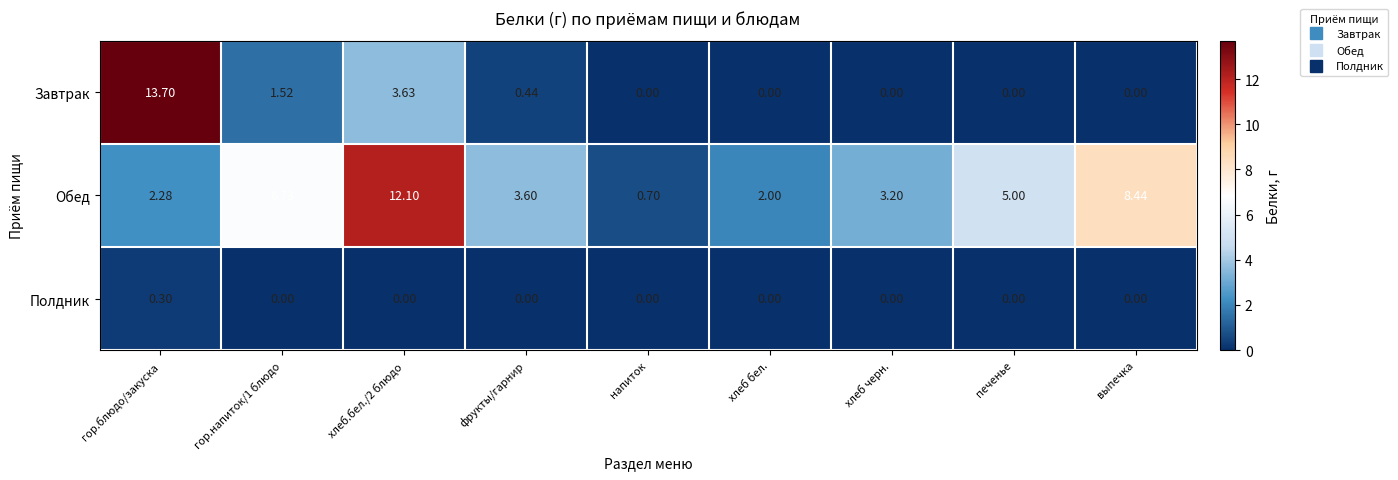

How many data points does each series have?

9